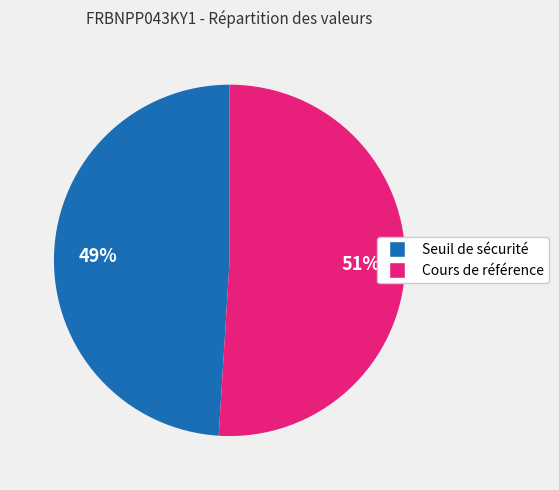

Combined, do Seuil de sécurité and Cours de référence account for over 50%?

Yes